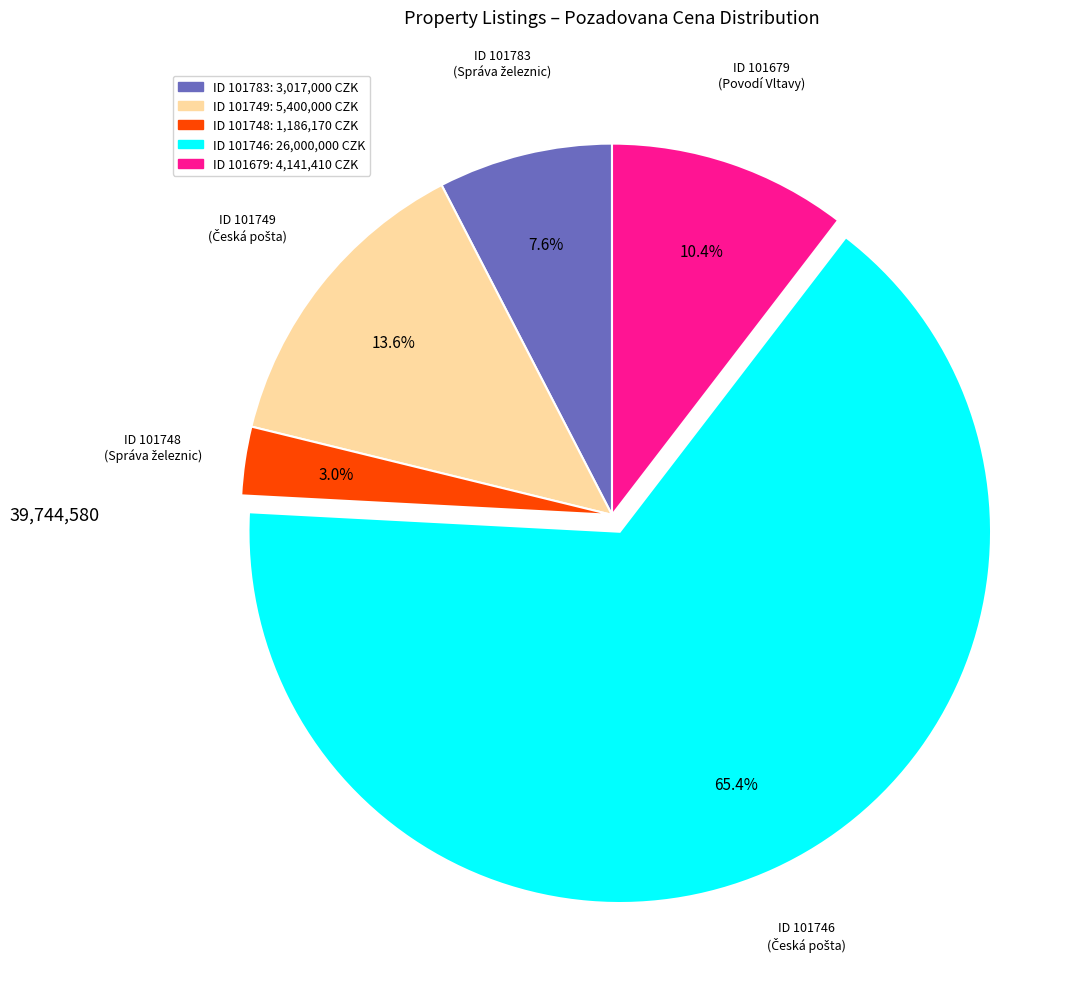

Is there any slice that represents more than half of the pie?

Yes